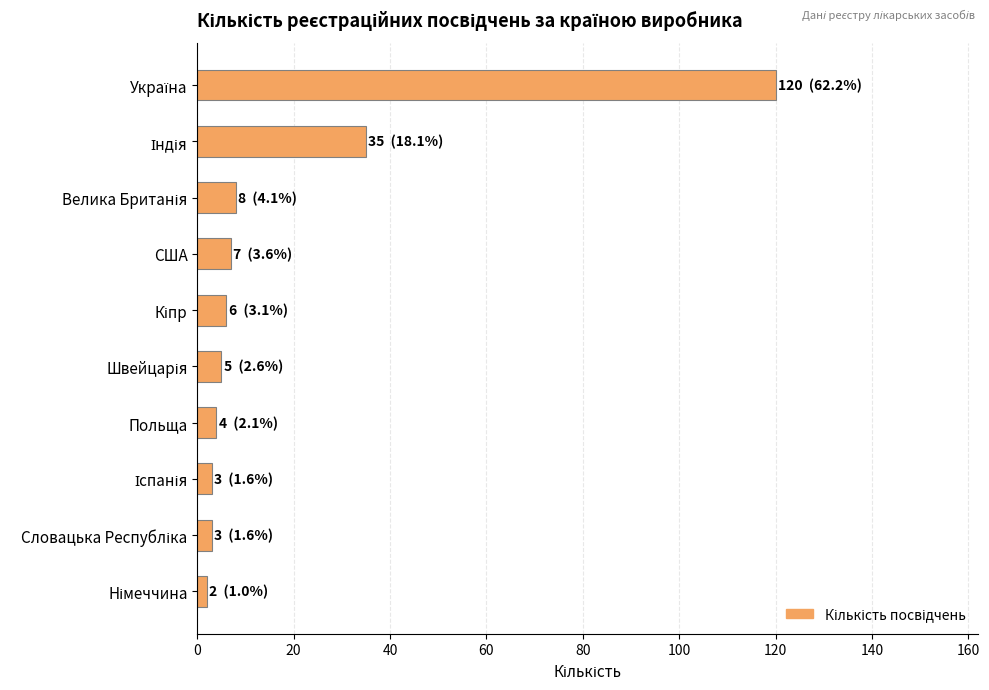

Reading top to bottom, what are all the values shown in this chart?

120	35	8	7	6	5	4	3	3	2